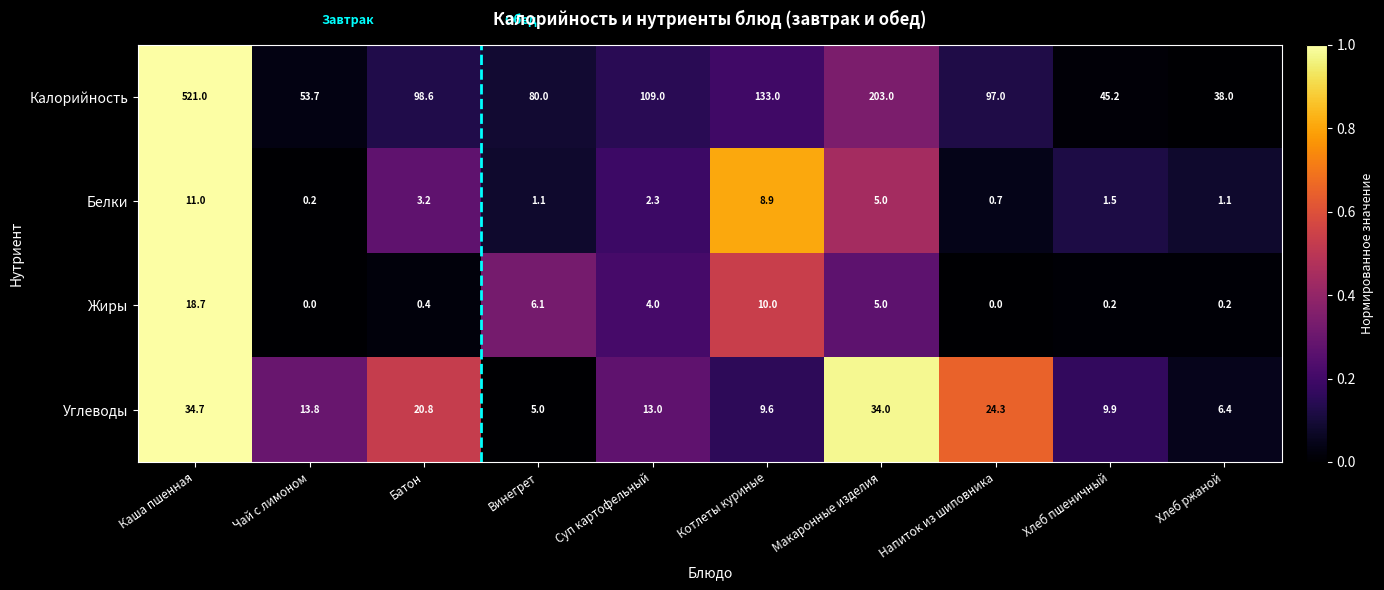

What is the spread (max minus min) of values at Суп картофельный?

106.7